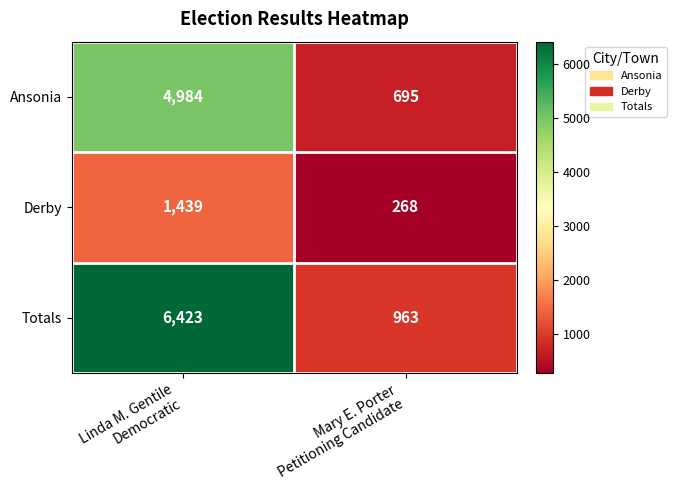

How many data points does each series have?

2